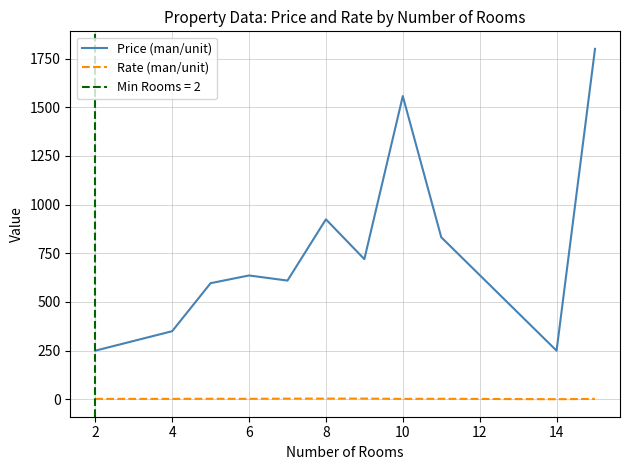

True or false: Rate (man/unit) and Price (man/unit) cross at least once.

False